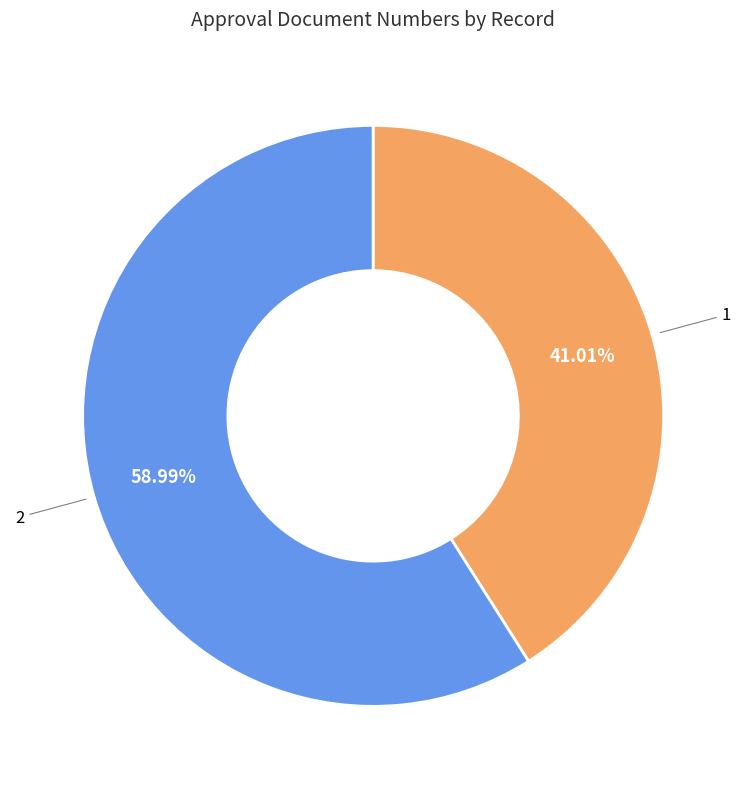

Is there any slice that represents more than half of the pie?

Yes